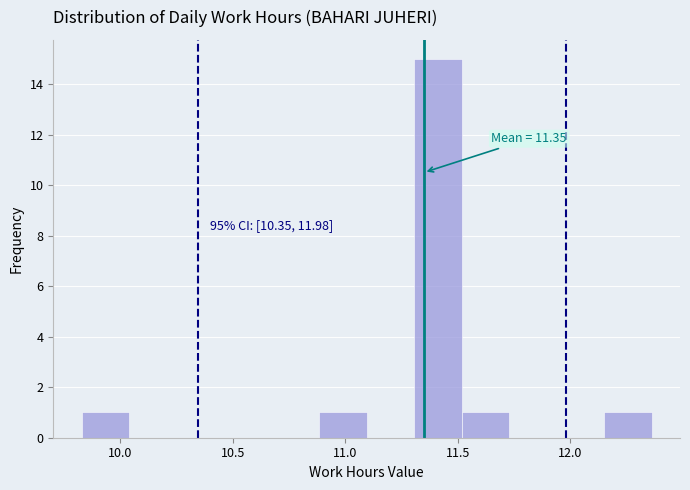

Which range on the x-axis has the tallest bar?

11.30 to 11.50